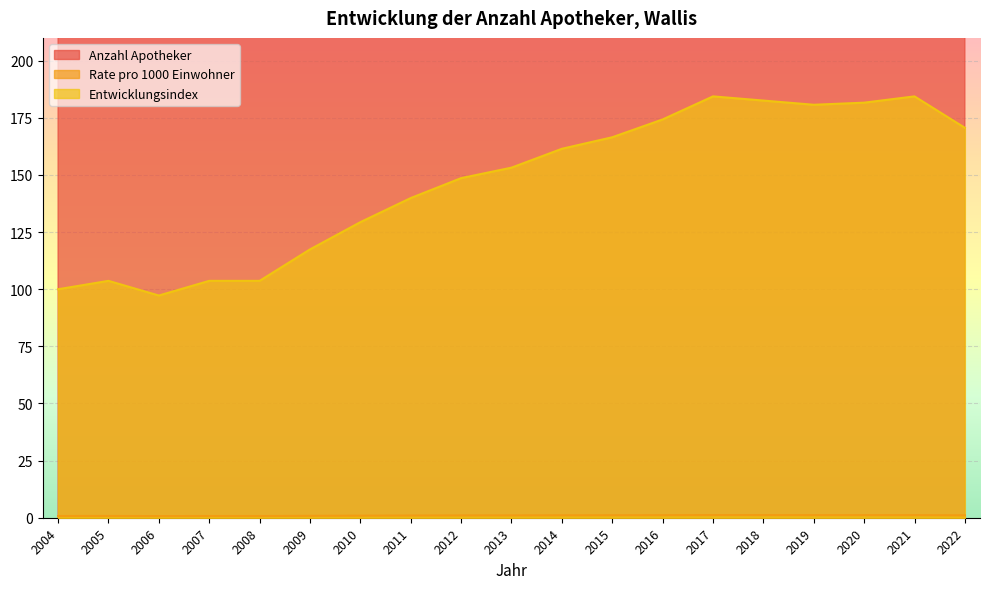

What is the value of the Anzahl Apotheker point at the 14th from the left?

402.0